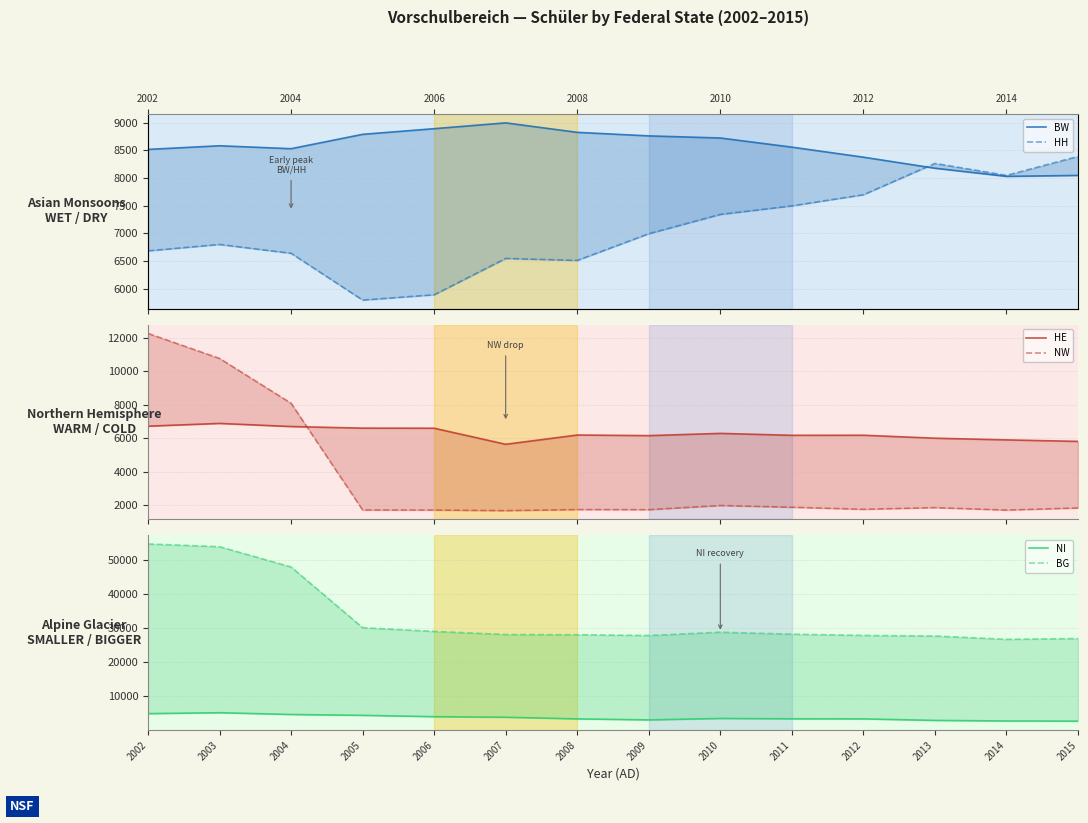

Which category has the highest value in the NW series?

2002